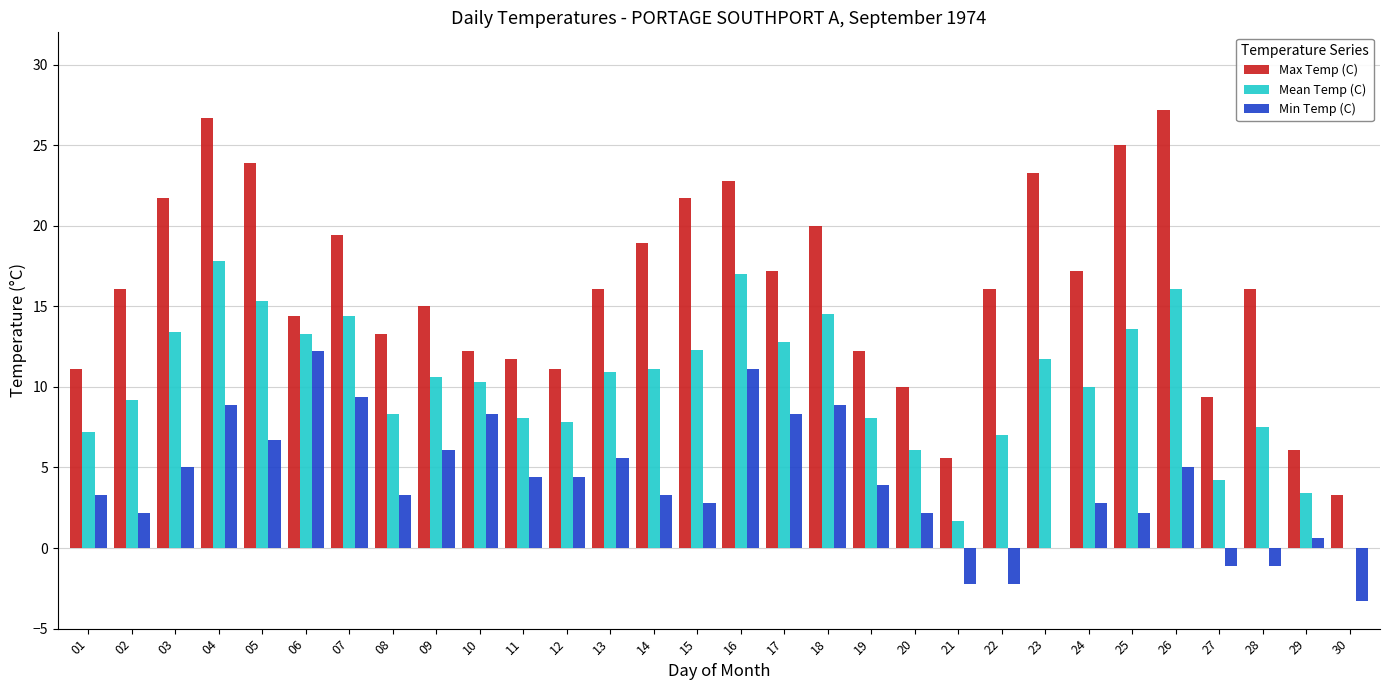

What is the maximum value for Max Temp (C)?

27.2